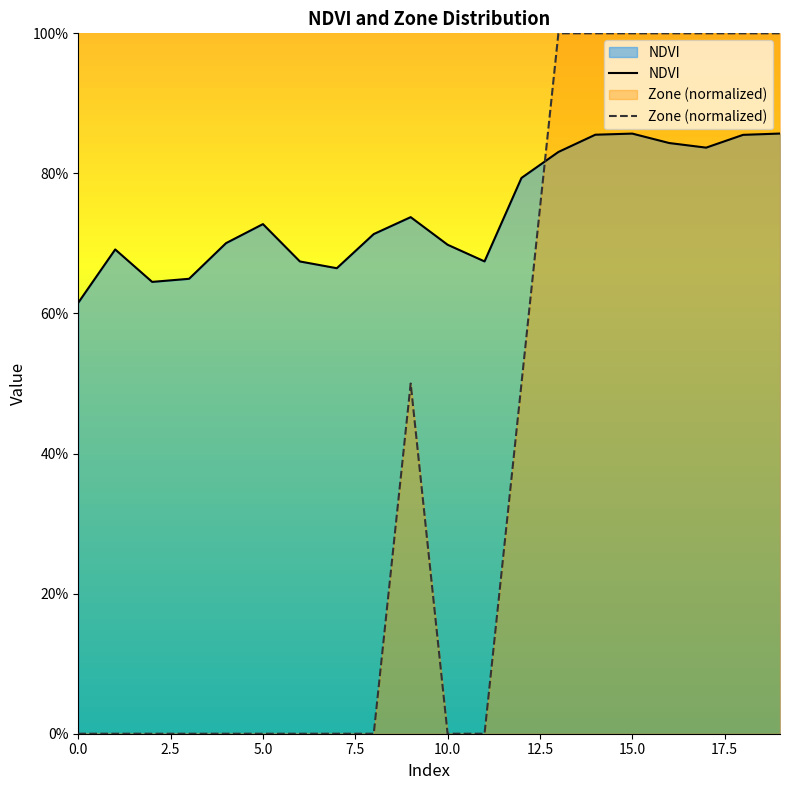

In Zone, how many points are higher than both neighbors (excluding endpoints)?

1